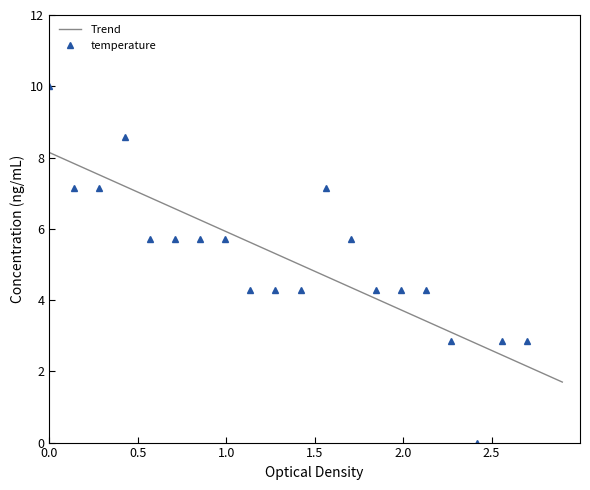

How many interior local valleys (lower than both neighbors) does the data have?

1